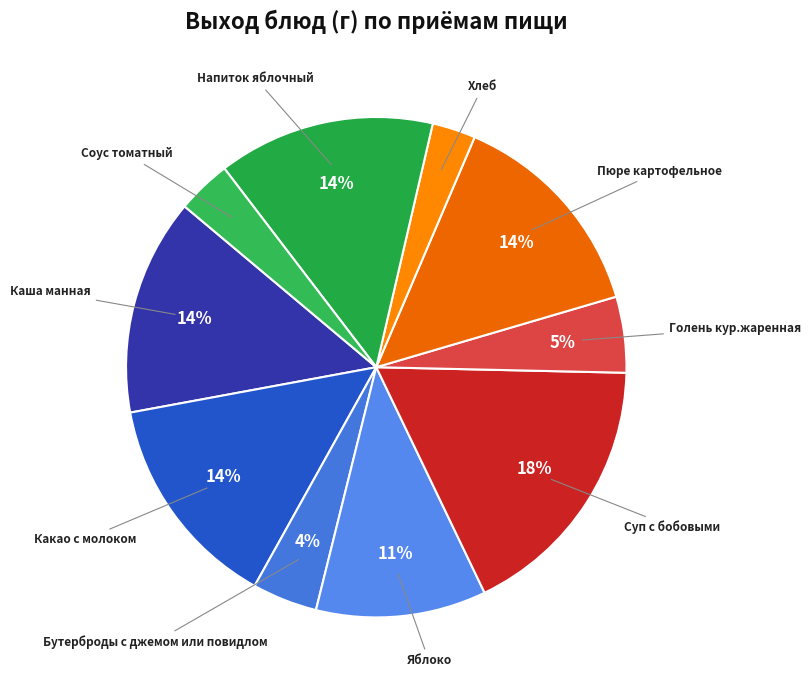

Is Суп с бобовыми the majority of the pie?

No